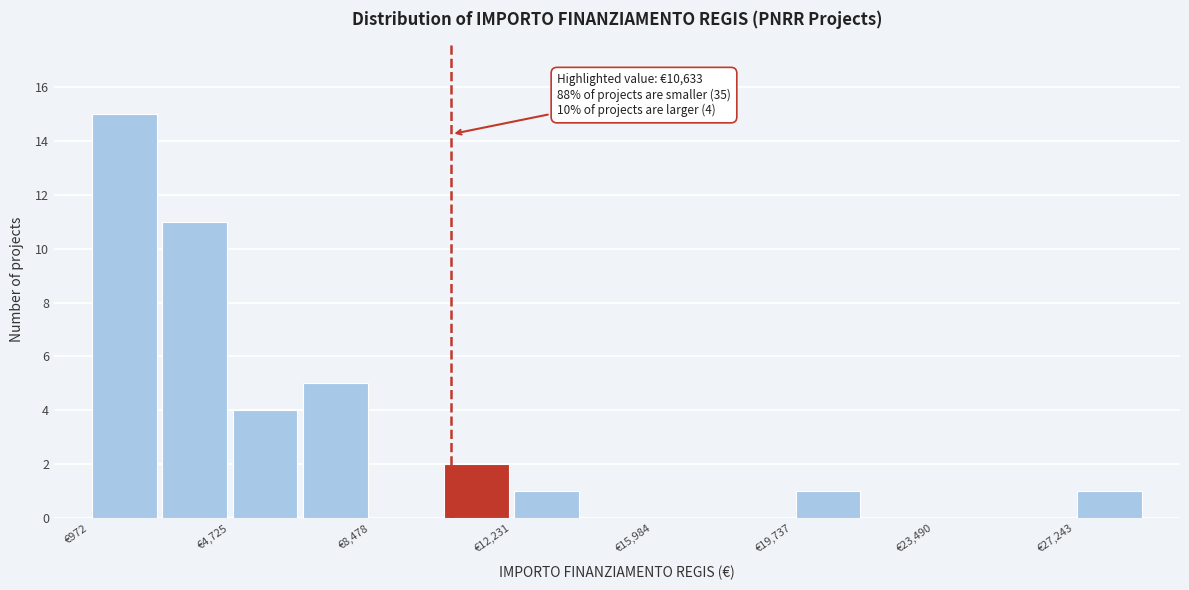

Read against the x-axis, roughly where is the centre of the tallest bar?

2000